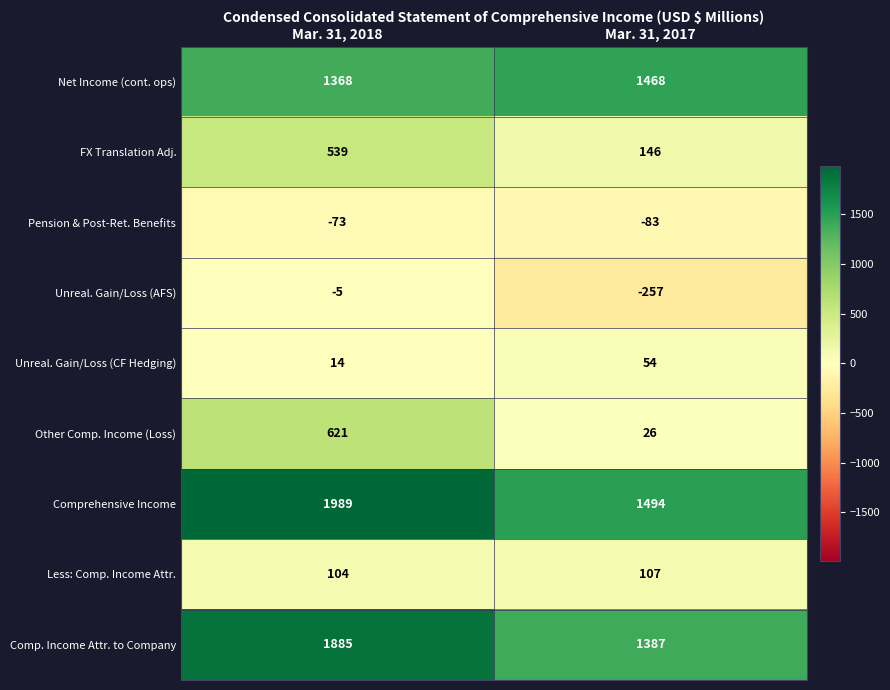

What is the sum of the Unreal. Gain/Loss (AFS) values at Mar. 31, 2018 and Mar. 31, 2017?

-262